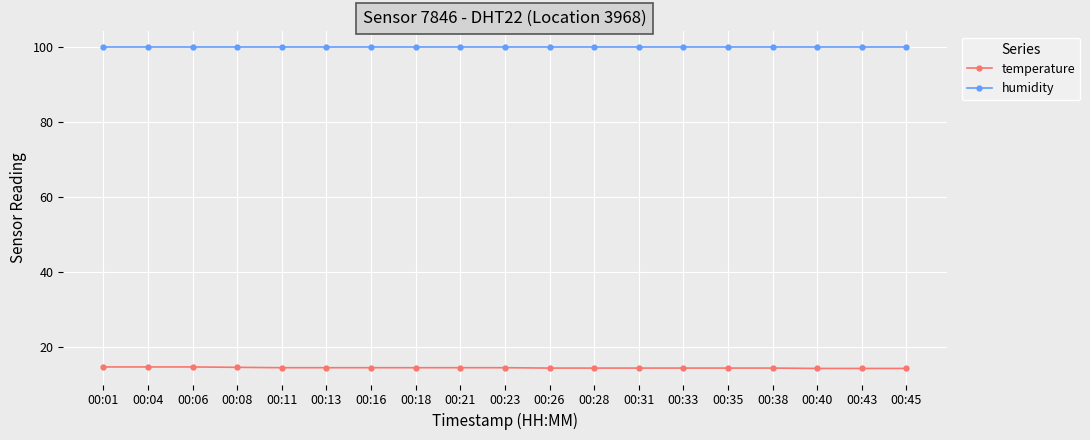

What is the average value of the humidity series?

99.9